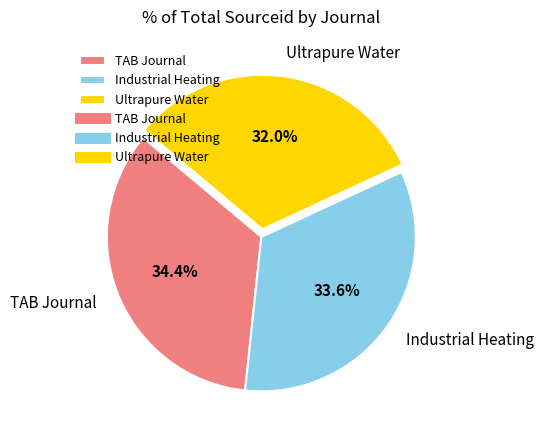

True or false: Ultrapure Water accounts for 26% of the total.

False